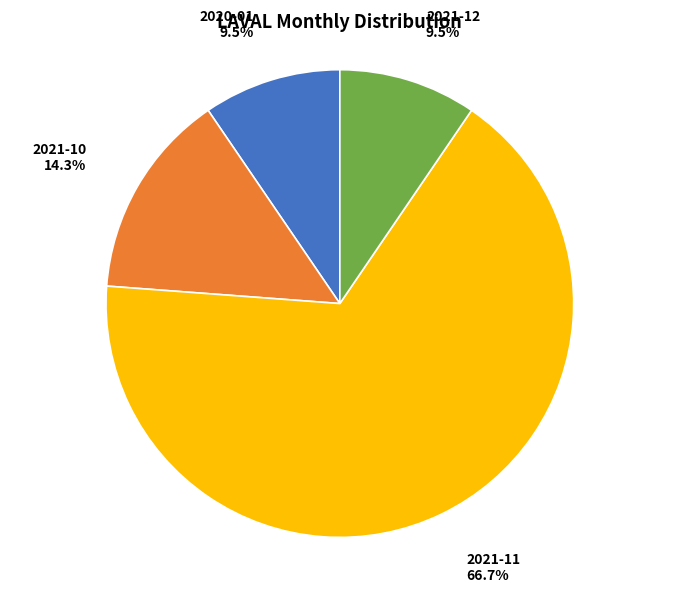

Combined, what portion of the pie is 2021-11 and 2020-01?

76.2%